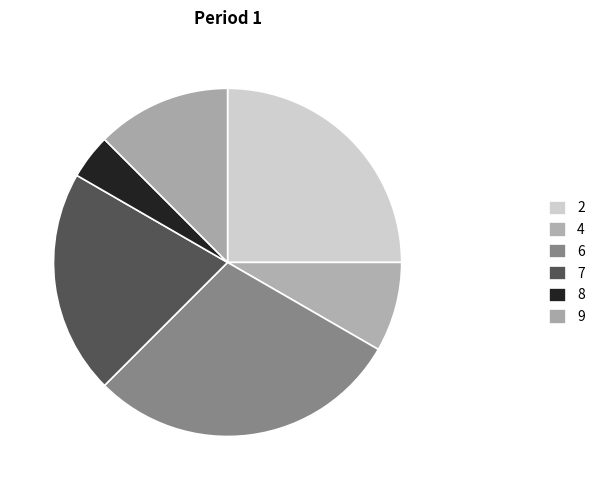

Rank the categories by value from highest to lowest.

6, 2, 7, 9, 4, 8